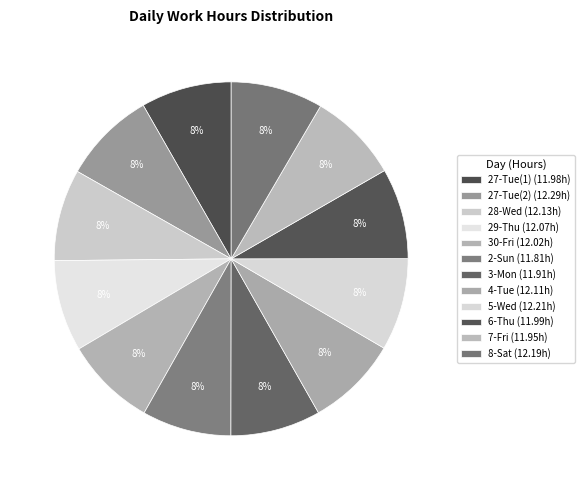

True or false: 4-Tue accounts for 8% of the total.

True